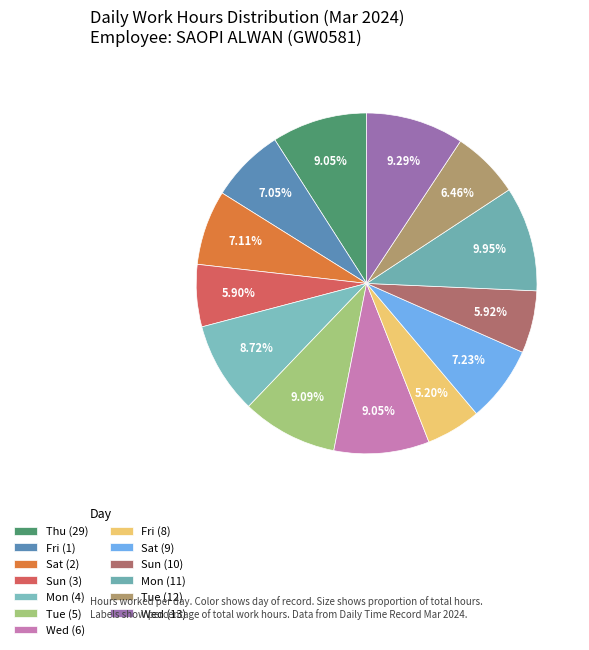

Which category has the smallest portion of the pie?

Fri (8)